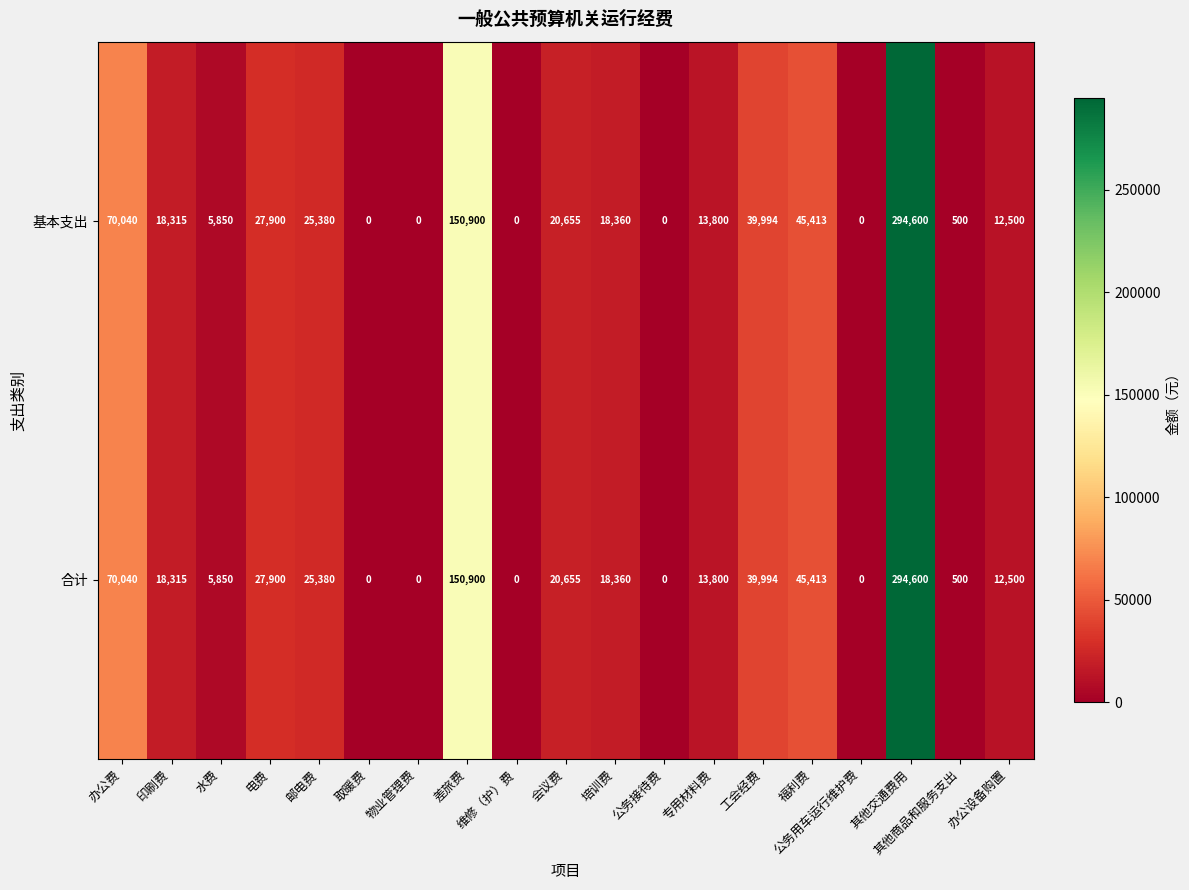

How many data points in 合计 are less than 18315?

9